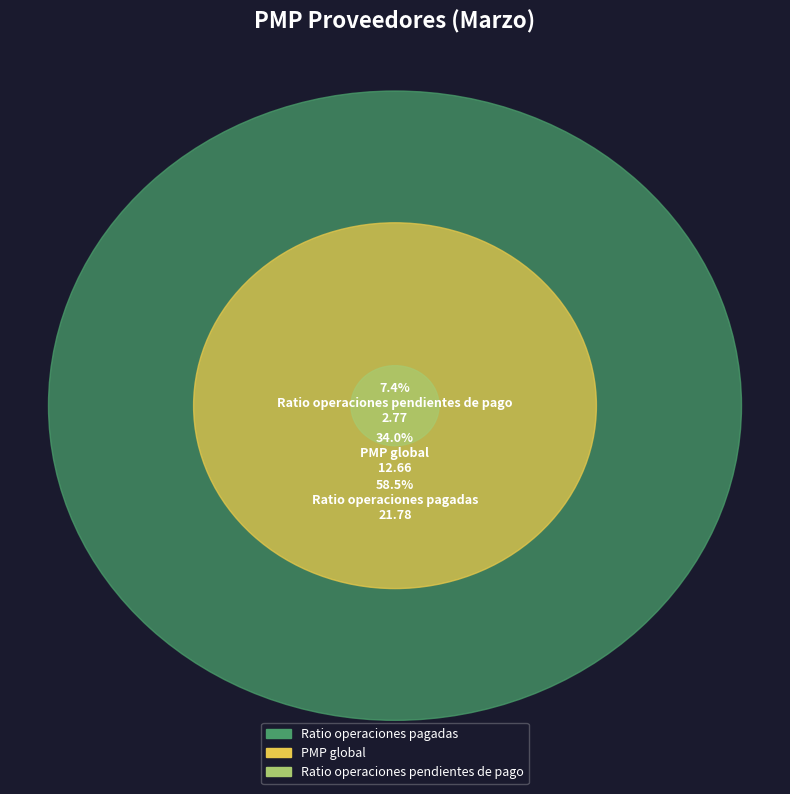

Rank the categories by value from highest to lowest.

Ratio operaciones pagadas, PMP global, Ratio operaciones pendientes de pago